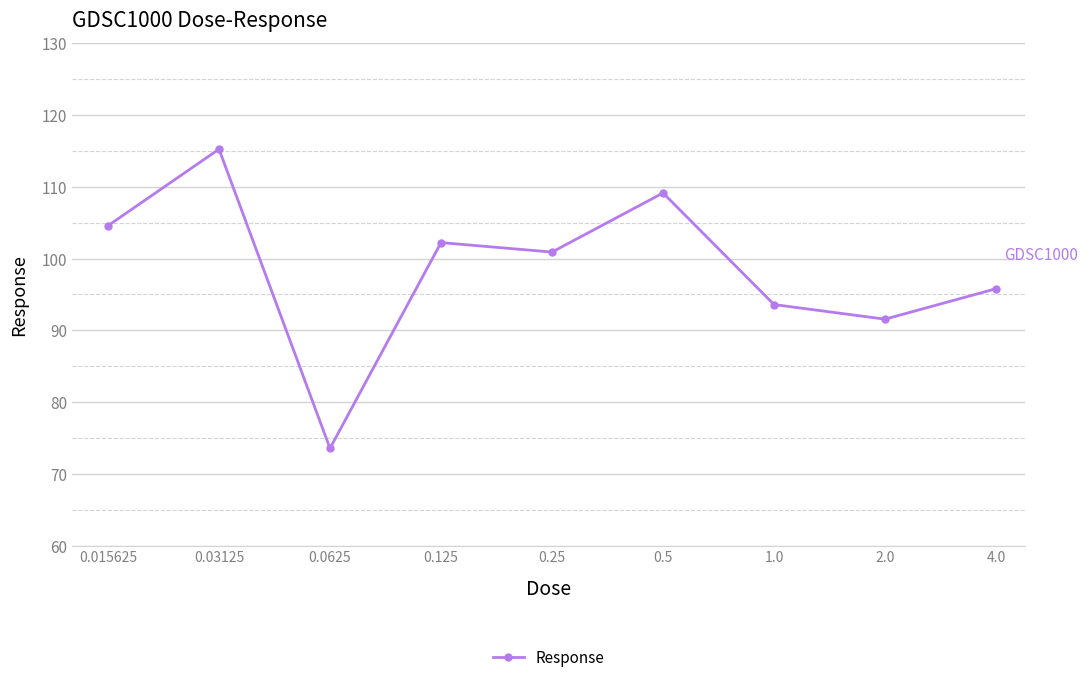

What is the maximum value shown in the chart?

115.2